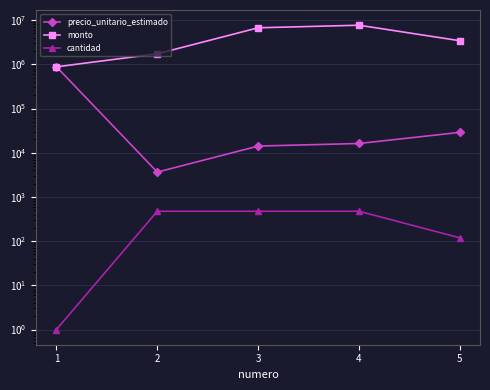

Count the number of categories in the chart.

5